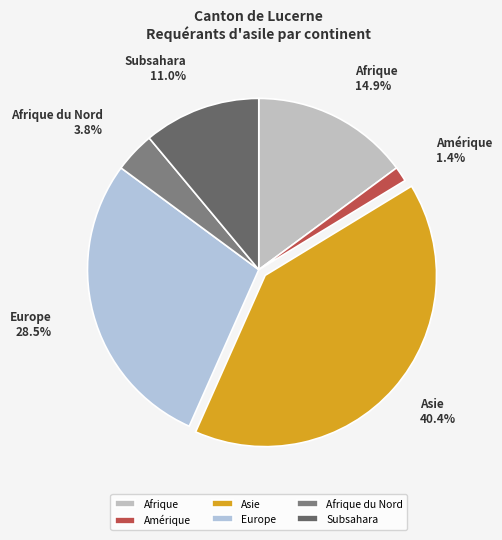

Do Afrique and Asie together represent more than half of the pie?

Yes